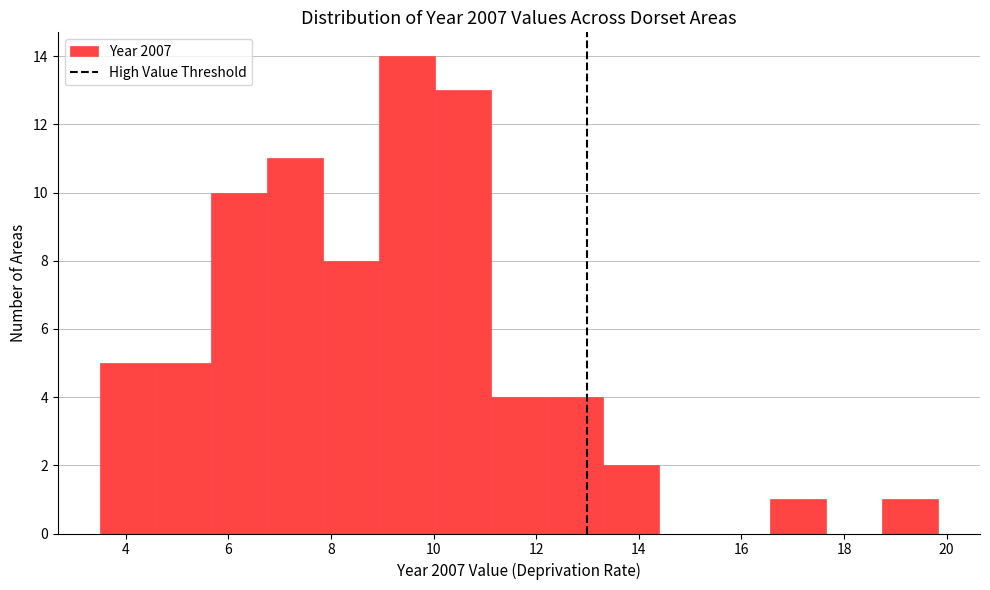

What is the height of the bar covering 3.4 to 4.6 on the x-axis? Neither the bar edges nor the heights are printed on the chart, so give them approximately, as read against the axes.

5